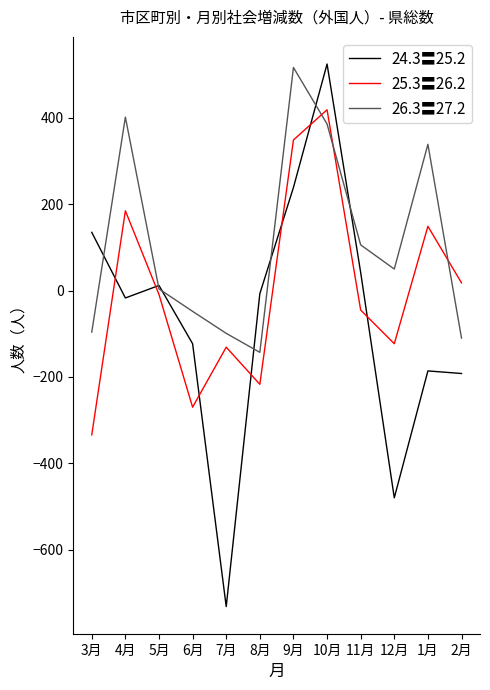

What position from the left is 5月?

3